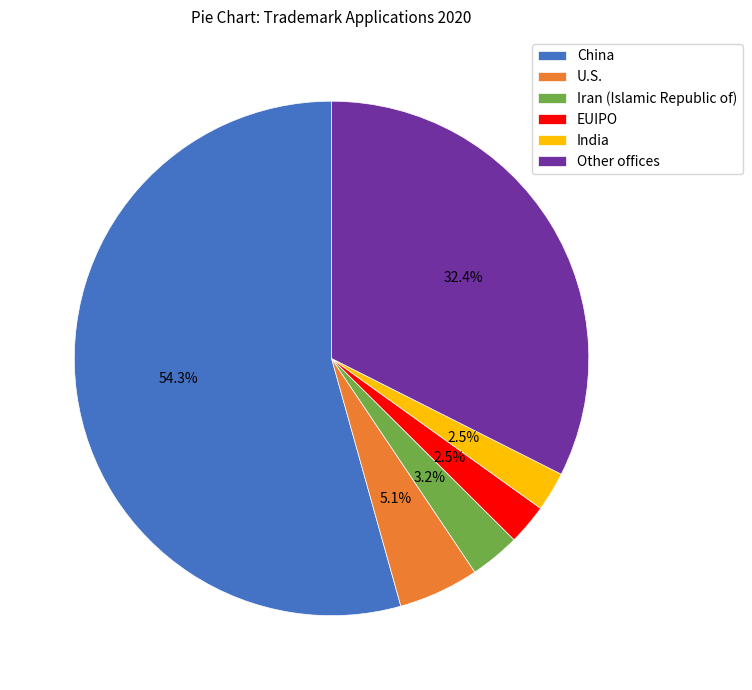

What percentage is NOT represented by India?

97.5%